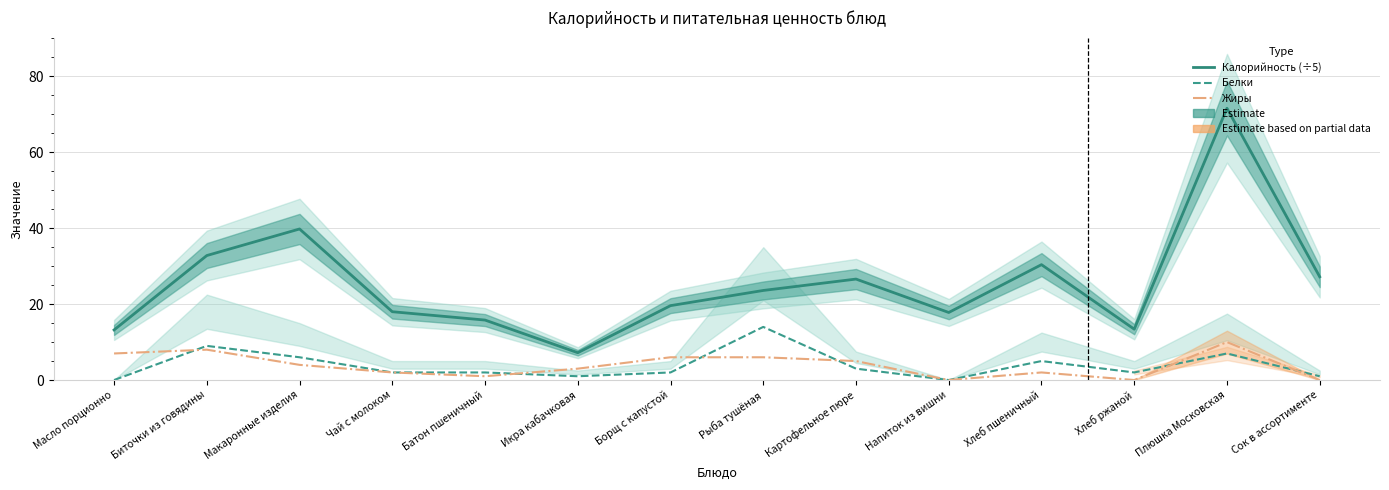

What is the difference between the highest and lowest values at Икра кабачковая?

6.2